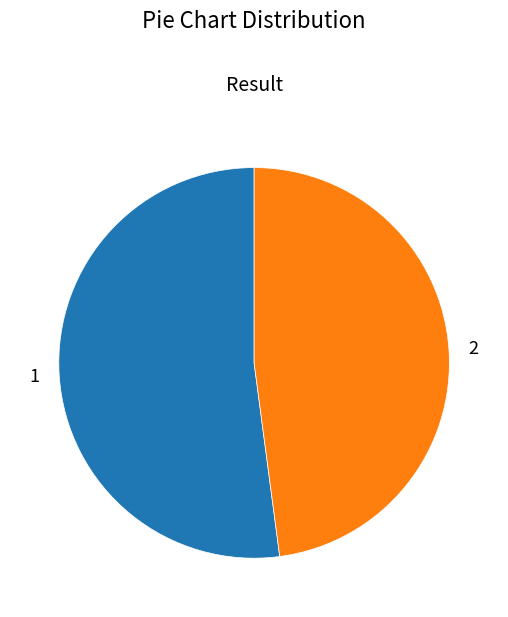

Is there a majority slice in this chart?

Yes